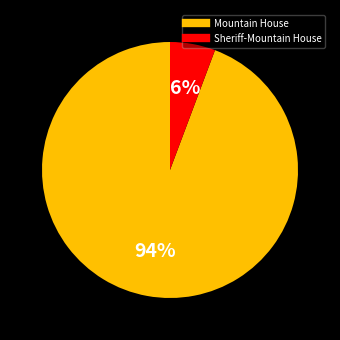

To the nearest percent, what is the average slice percentage?

50%